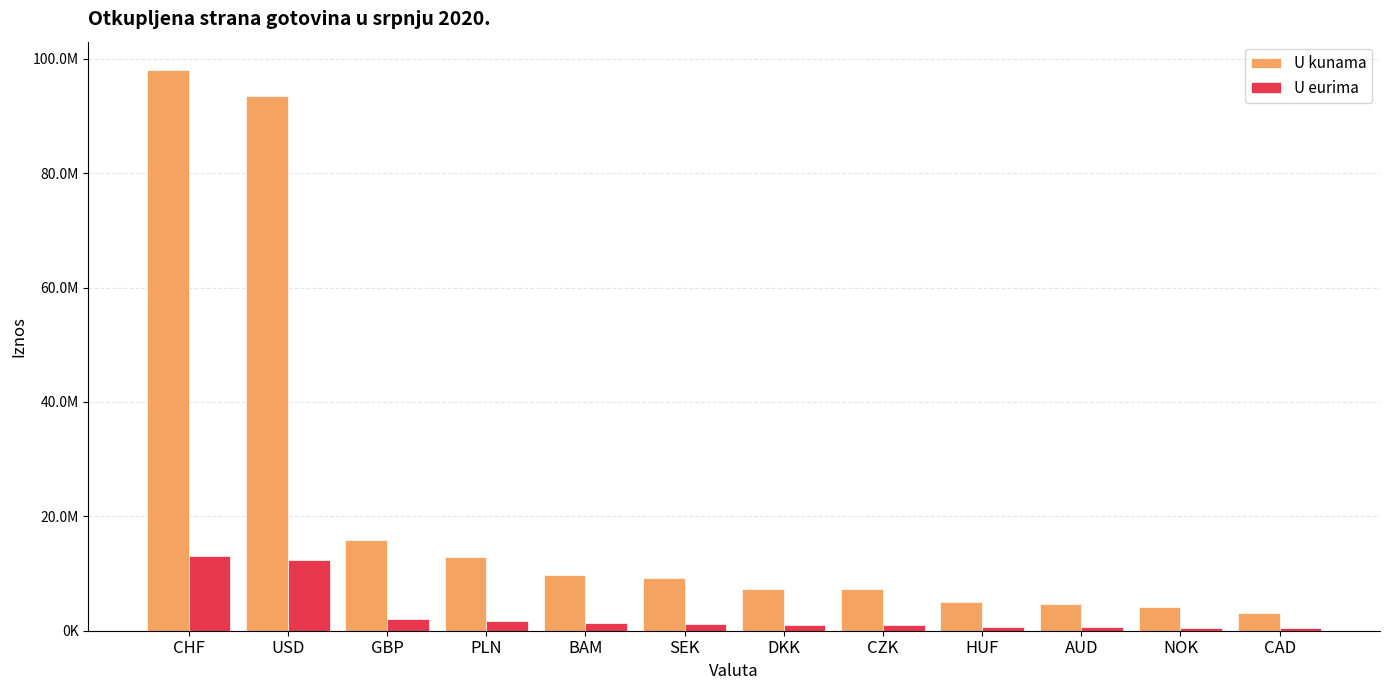

Which series has the widest spread of values?

U kunama